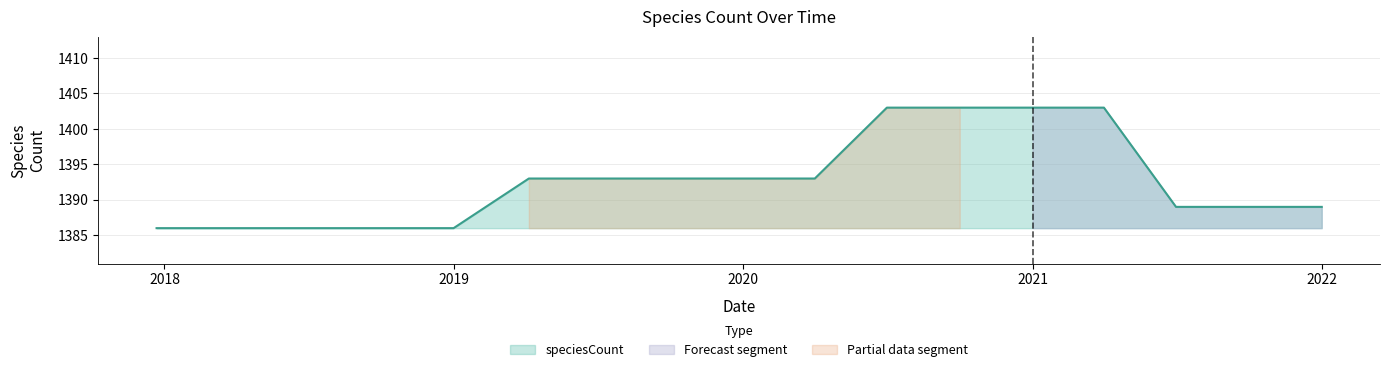

What position from the right is 2021-10-01?

2